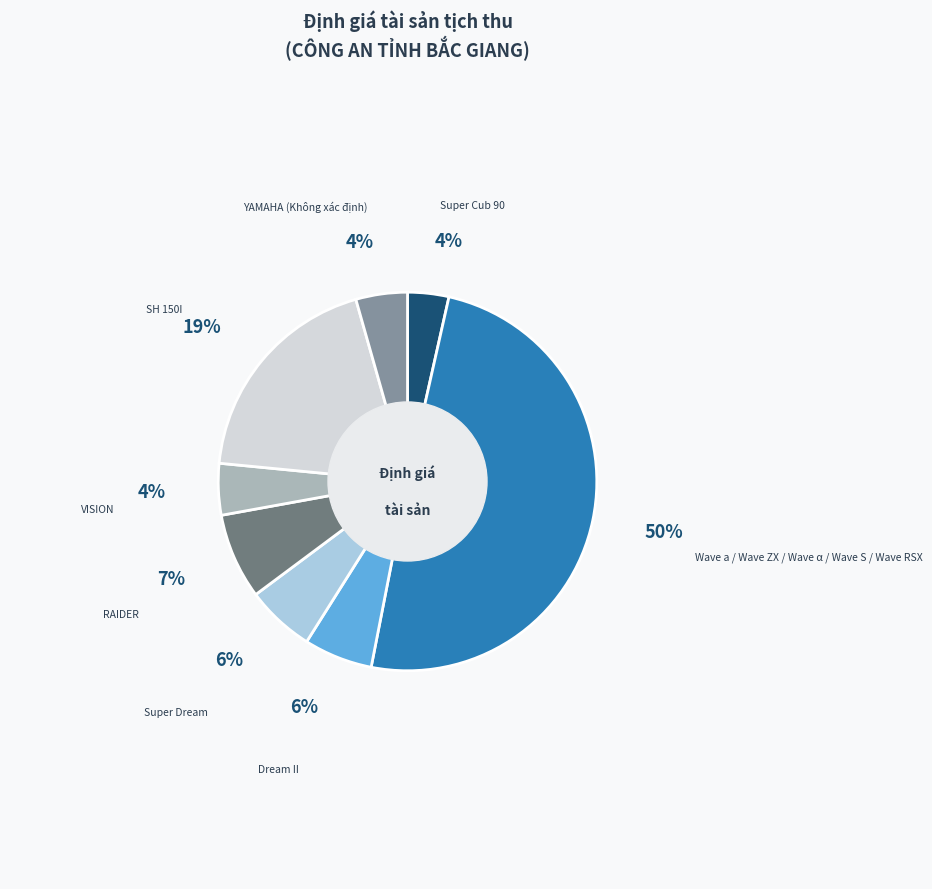

To the nearest percent, what is the difference between the largest and smallest slice percentages?

46%